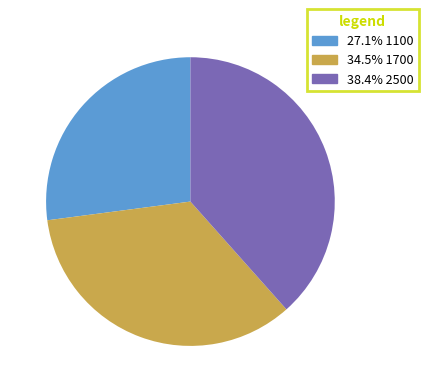

Does 38.4% 2500 account for over 50% of the chart?

No